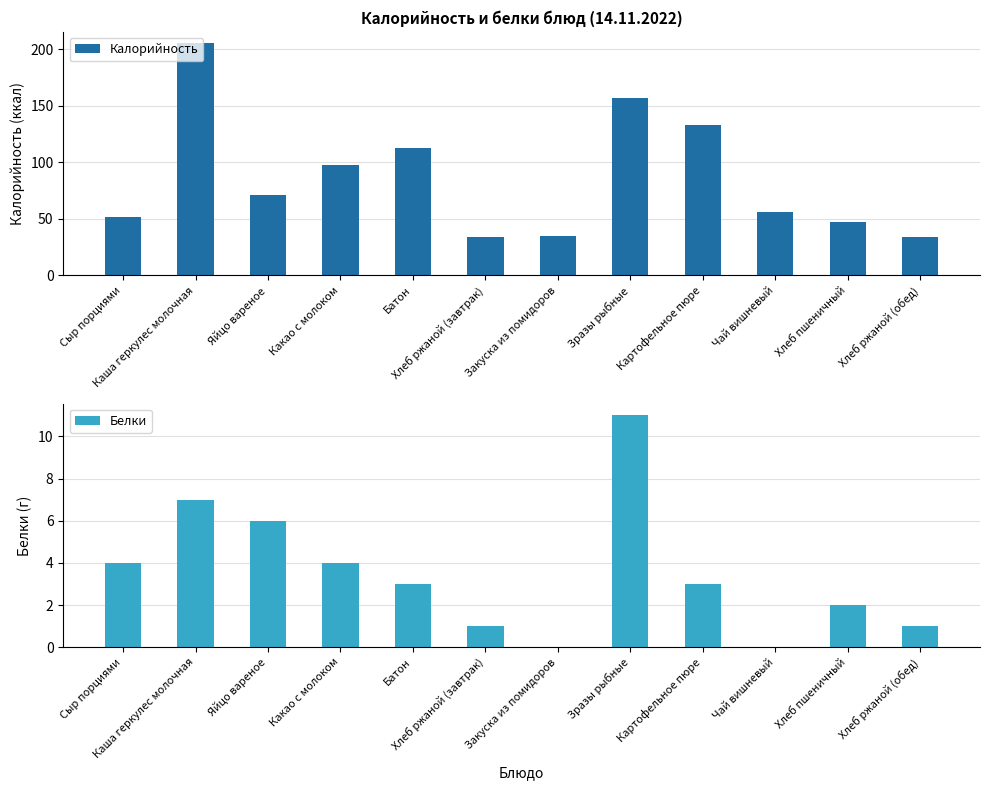

What is the sum of the Белки values at Хлеб ржаной (обед) and Хлеб пшеничный?

3